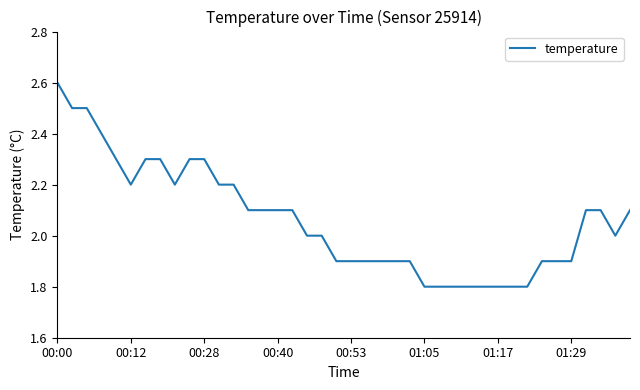

What is the minimum value shown in the chart?

1.8